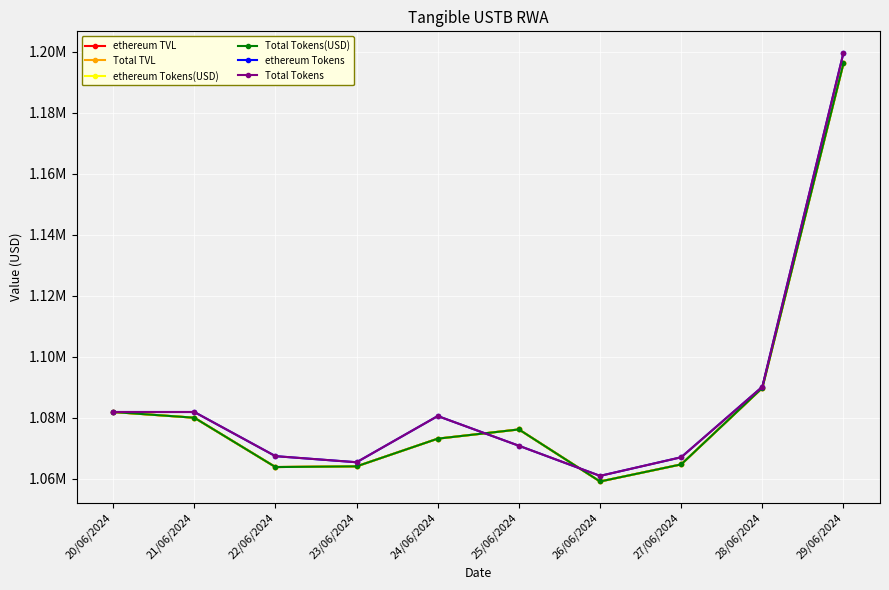

At 29/06/2024, list the series in order from smallest to largest.

ethereum TVL, Total TVL, ethereum Tokens(USD), Total Tokens(USD), ethereum Tokens, Total Tokens